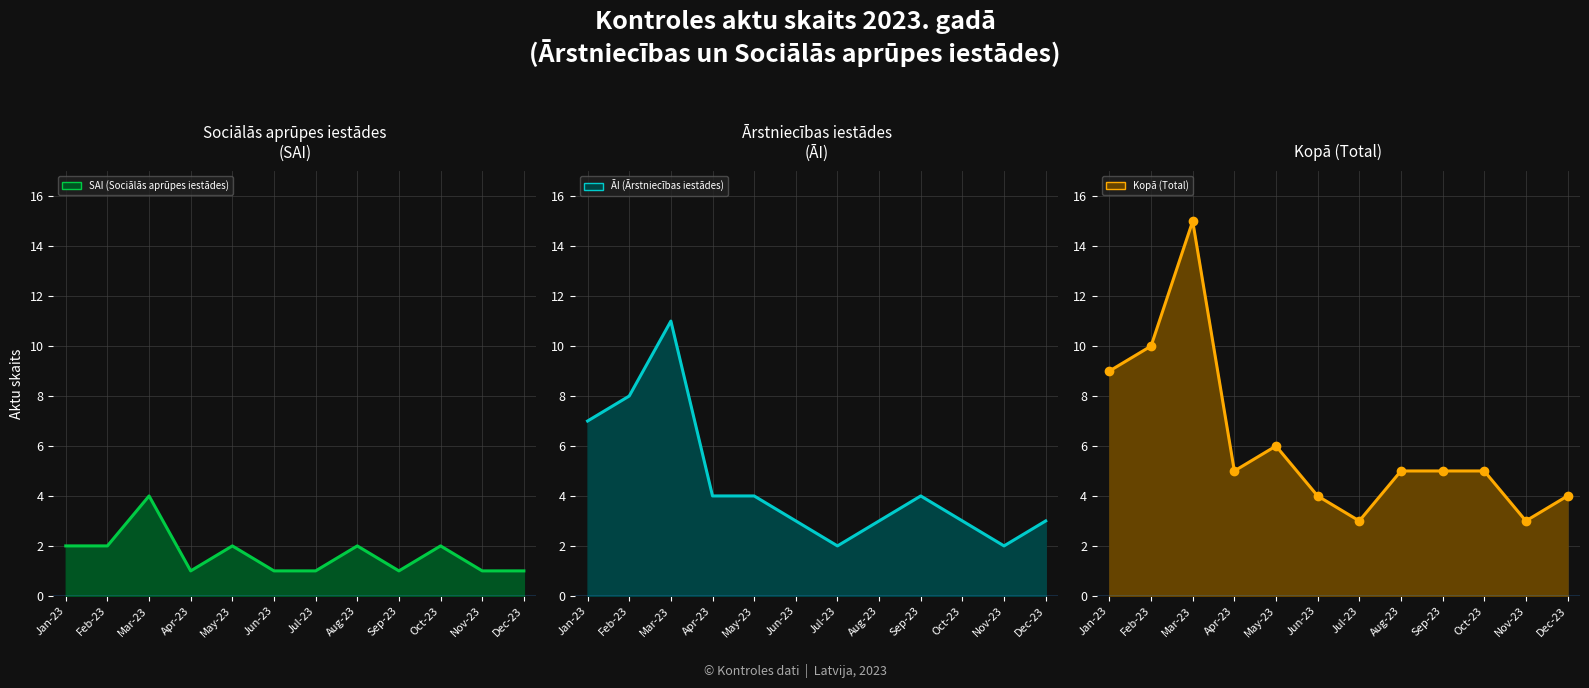

Is the value of SAI (Sociālās aprūpes iestādes) (line) at Apr-23 greater than the value of Kopā (Total) (line) at Sep-23?

No